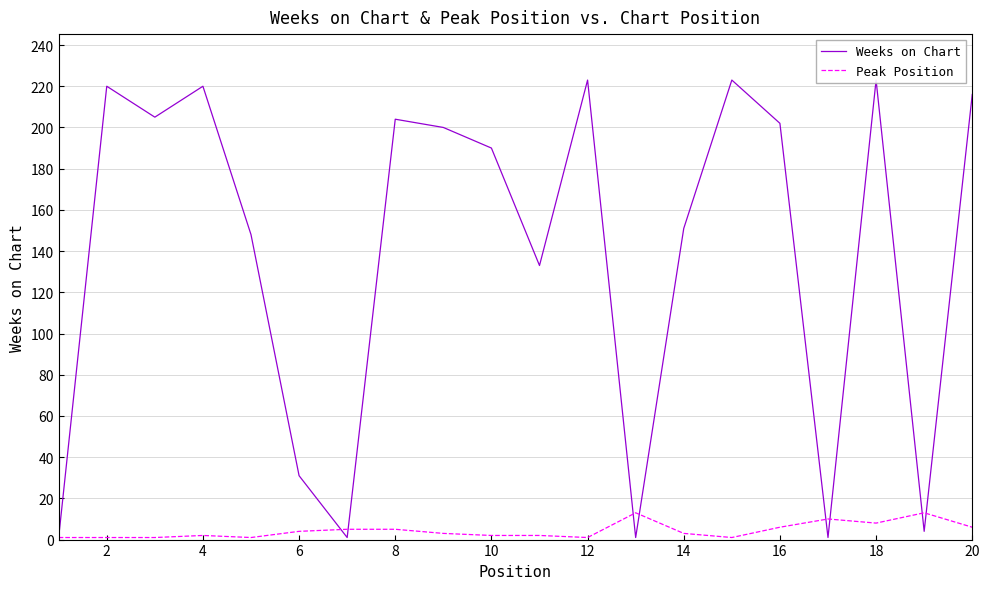

How many data points in Peak Position are less than 3?

9